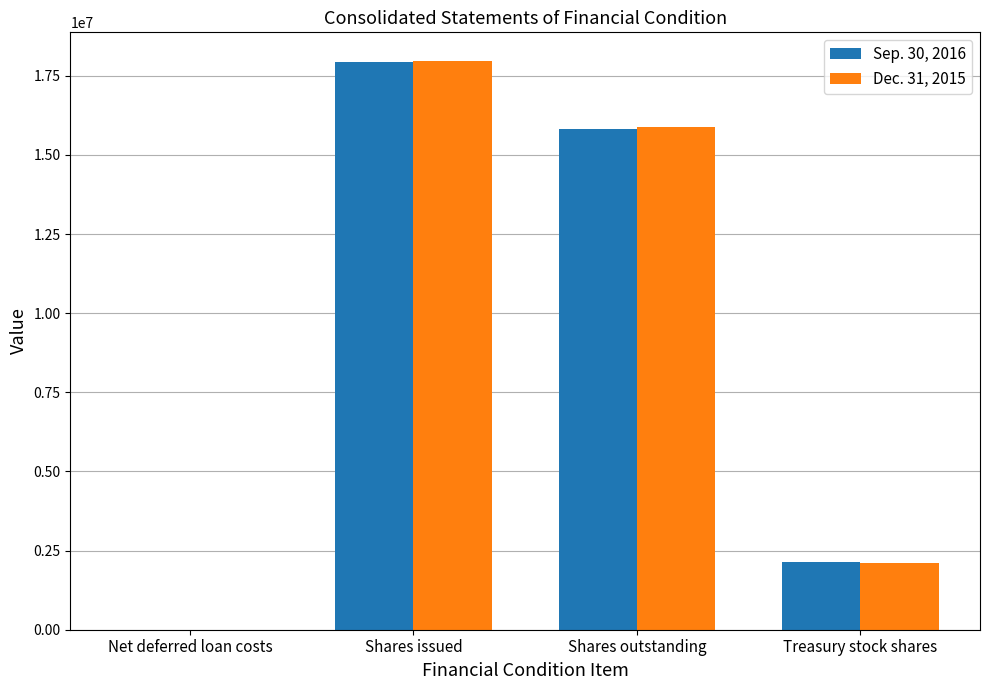

At which category is the sum across all series the highest?

Shares issued